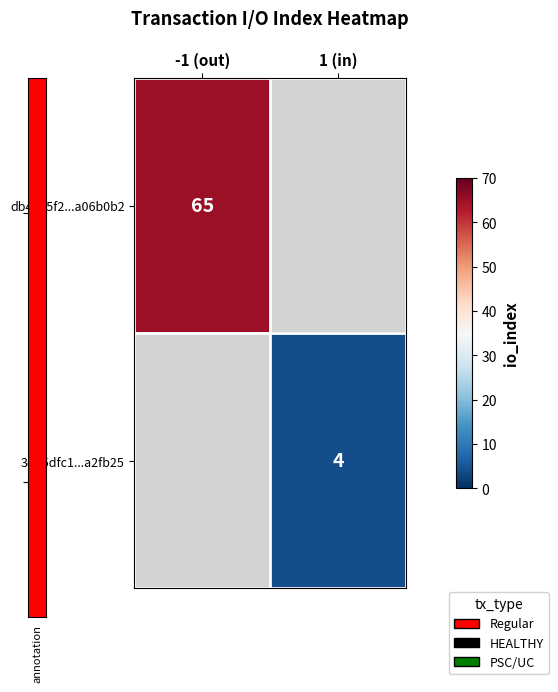

The value of db4495f2...a06b0b2 at -1 (out) is 101. True or false?

False